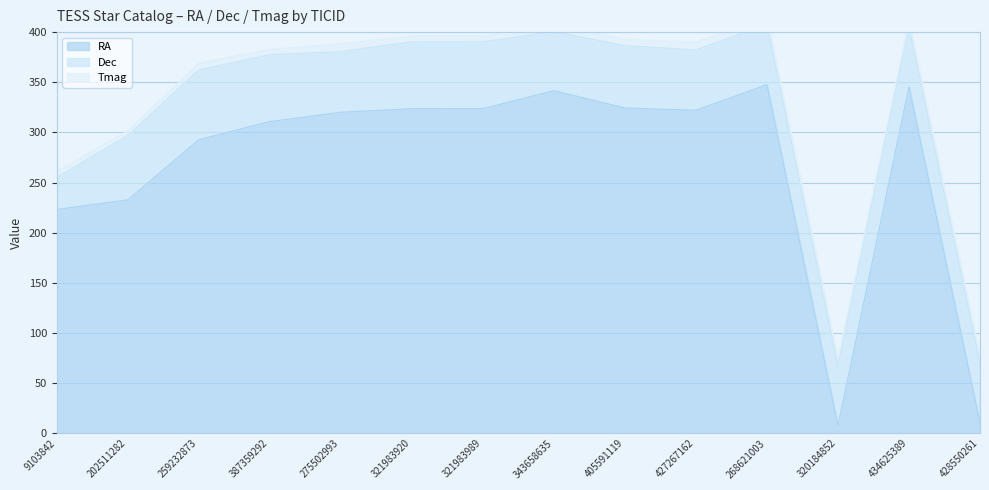

How many values in the Tmag series are below 6?

3